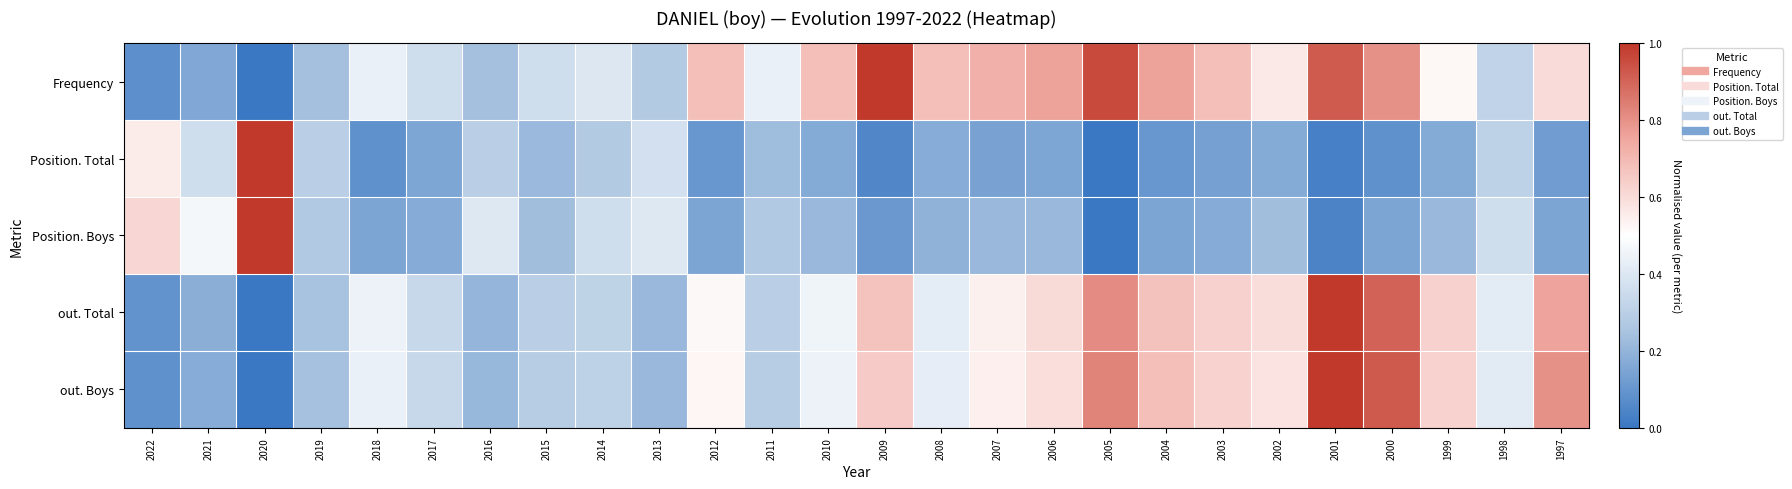

Reading left to right, transcribe all the data shown in this chart.

Frequency: 2022=0.1	2021=0.2	2020=0.0	2019=0.2	2018=0.4	2017=0.4	2016=0.2	2015=0.4	2014=0.4	2013=0.3	2012=0.7	2011=0.4	2010=0.7	2009=1.0	2008=0.7	2007=0.7	2006=0.8	2005=1.0	2004=0.8	2003=0.7	2002=0.6	2001=0.9	2000=0.8	1999=0.5	1998=0.3	1997=0.6
Position. Total: 2022=0.6	2021=0.4	2020=1.0	2019=0.3	2018=0.1	2017=0.2	2016=0.3	2015=0.2	2014=0.3	2013=0.4	2012=0.1	2011=0.2	2010=0.2	2009=0.1	2008=0.2	2007=0.1	2006=0.2	2005=0.0	2004=0.1	2003=0.1	2002=0.2	2001=0.0	2000=0.1	1999=0.2	1998=0.3	1997=0.1
Position. Boys: 2022=0.6	2021=0.5	2020=1.0	2019=0.3	2018=0.1	2017=0.2	2016=0.4	2015=0.2	2014=0.4	2013=0.4	2012=0.1	2011=0.3	2010=0.2	2009=0.1	2008=0.2	2007=0.2	2006=0.2	2005=0.0	2004=0.1	2003=0.2	2002=0.2	2001=0.0	2000=0.1	1999=0.2	1998=0.4	1997=0.1
out. Total: 2022=0.1	2021=0.2	2020=0.0	2019=0.2	2018=0.4	2017=0.3	2016=0.2	2015=0.3	2014=0.3	2013=0.2	2012=0.5	2011=0.3	2010=0.5	2009=0.7	2008=0.4	2007=0.5	2006=0.6	2005=0.8	2004=0.7	2003=0.6	2002=0.6	2001=1.0	2000=0.9	1999=0.6	1998=0.4	1997=0.8
out. Boys: 2022=0.1	2021=0.2	2020=0.0	2019=0.2	2018=0.4	2017=0.3	2016=0.2	2015=0.3	2014=0.3	2013=0.2	2012=0.5	2011=0.3	2010=0.4	2009=0.6	2008=0.4	2007=0.5	2006=0.6	2005=0.8	2004=0.7	2003=0.6	2002=0.6	2001=1.0	2000=0.9	1999=0.6	1998=0.4	1997=0.8